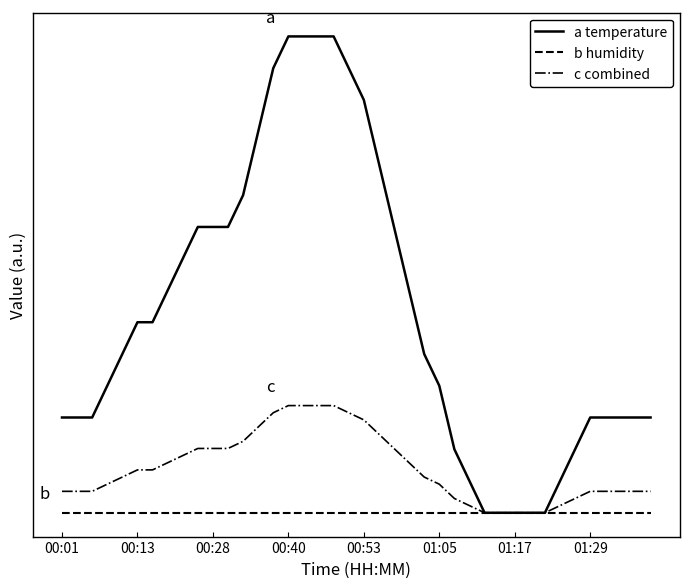

Does the chart have visible grid lines?

No